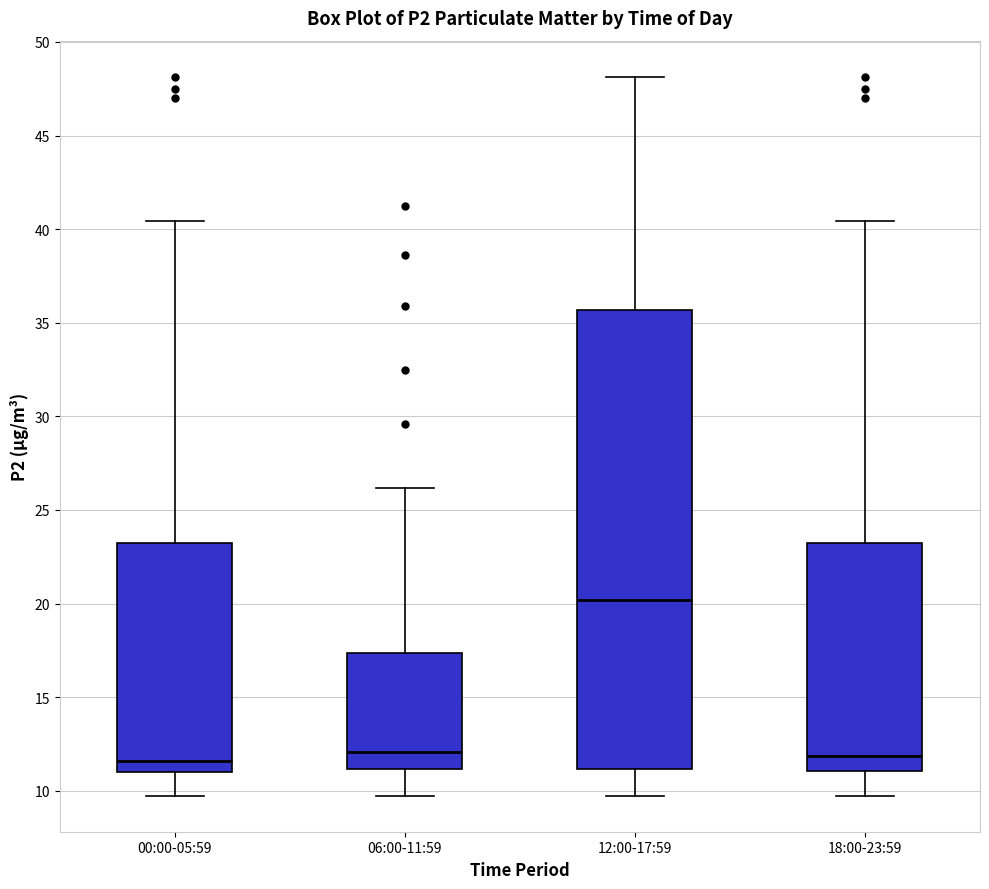

Reading left to right, read every box against the y-axis: the position of its median line, the range the box covers, and the ends of its whiskers. The values are not printed on the chart, so give them approximately, as read against the axis.

00:00-05:59: median 11.5, box 11.0 to 23.0, whiskers 9.5 to 40.5
06:00-11:59: median 12.0, box 11.0 to 17.5, whiskers 9.5 to 26.0
12:00-17:59: median 20.0, box 11.0 to 35.5, whiskers 9.5 to 48.0
18:00-23:59: median 12.0, box 11.0 to 23.0, whiskers 9.5 to 40.5